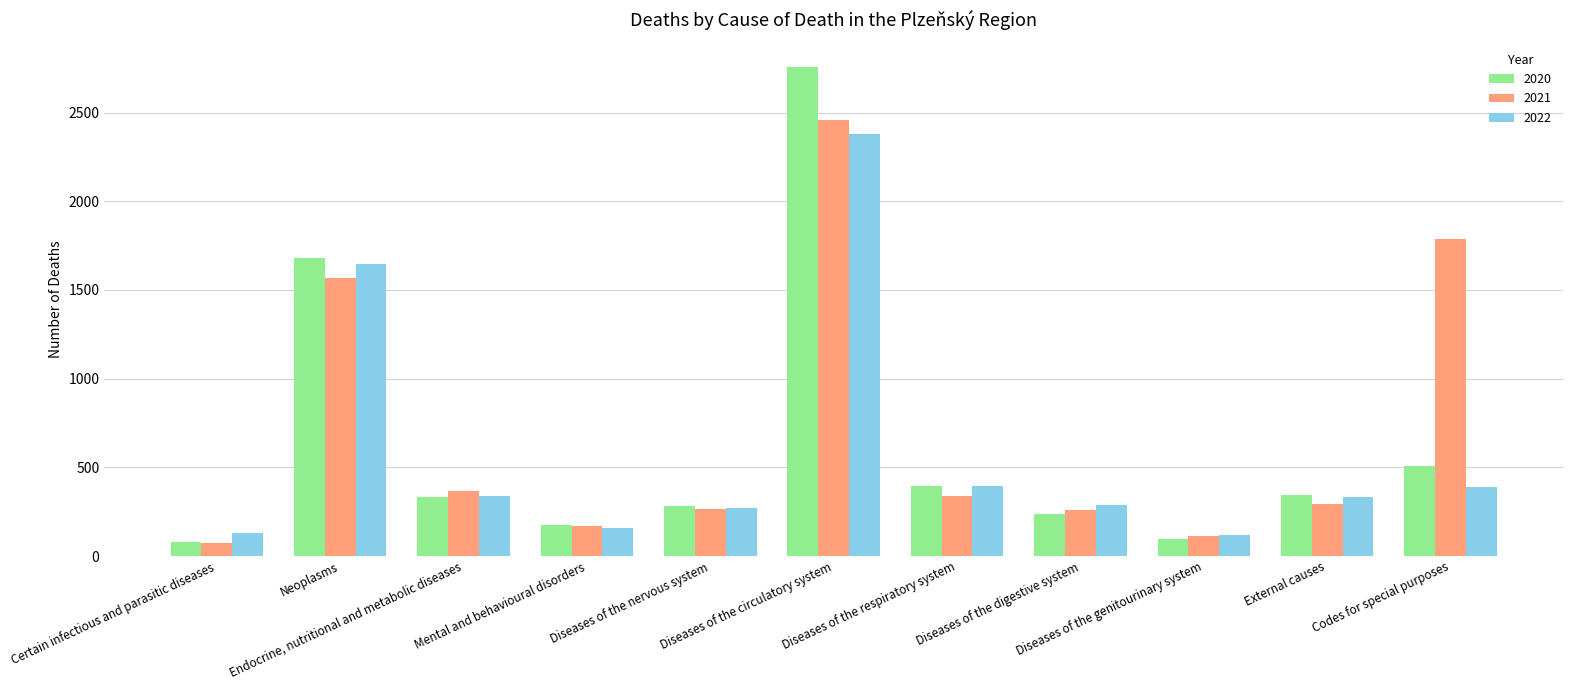

Which category has the highest value in the 2021 series?

Diseases of the circulatory system